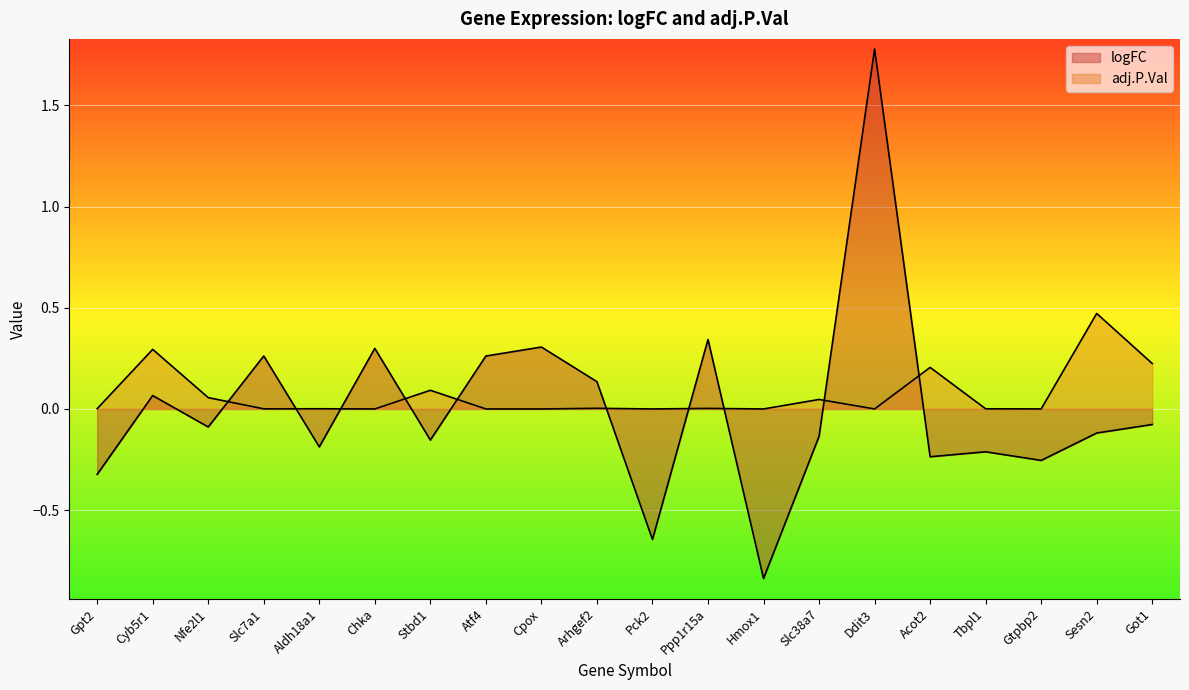

Where is adj.P.Val nearest to the value 0?

Ddit3